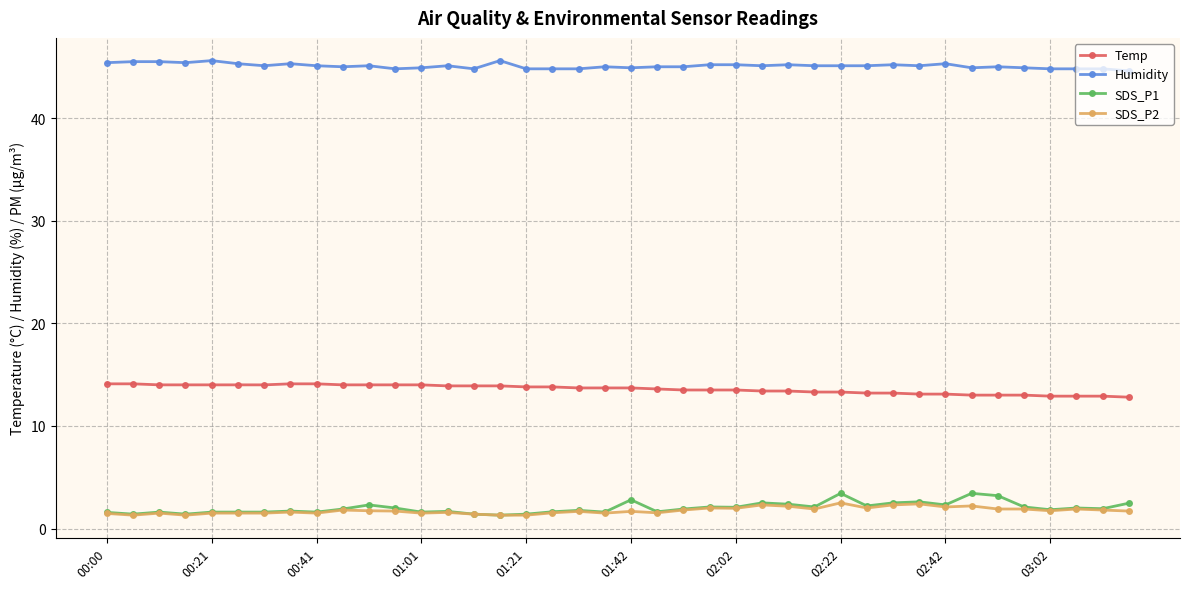

Which series has the widest spread of values?

SDS_P1